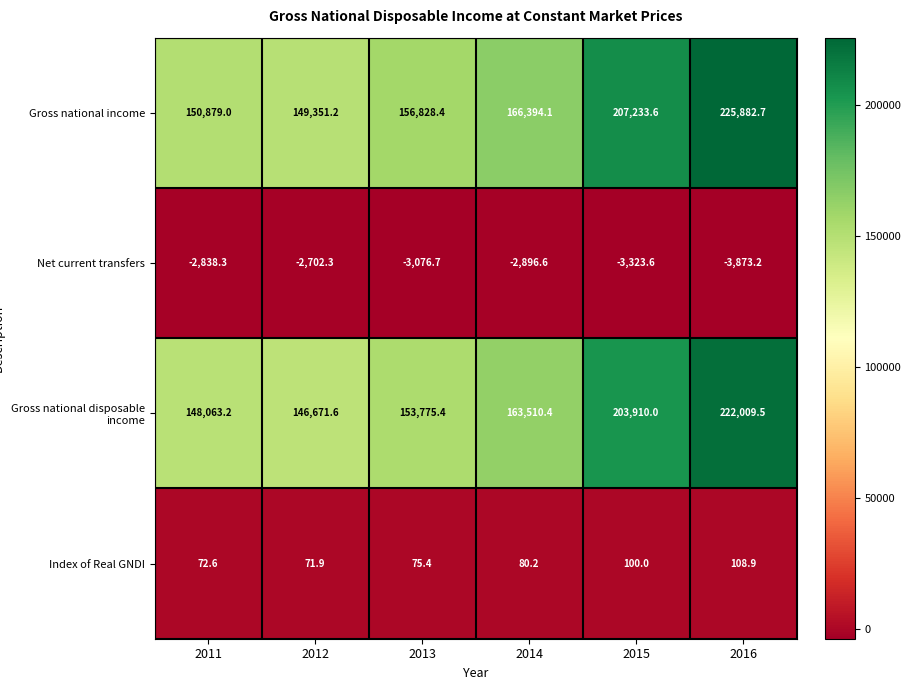

What is the difference between the second highest and second lowest values in the Gross national disposable income series?

55846.8